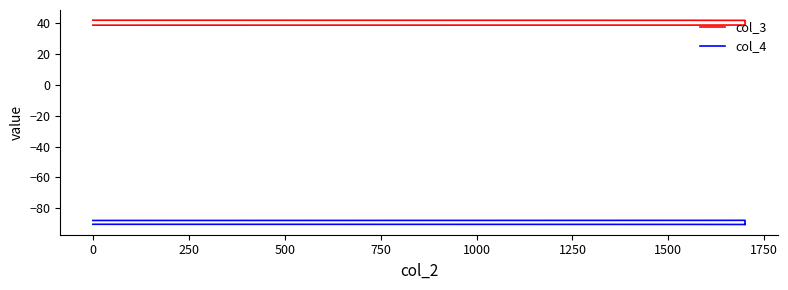

What is the difference between the maximum and minimum values in the col_4 series?

2.7